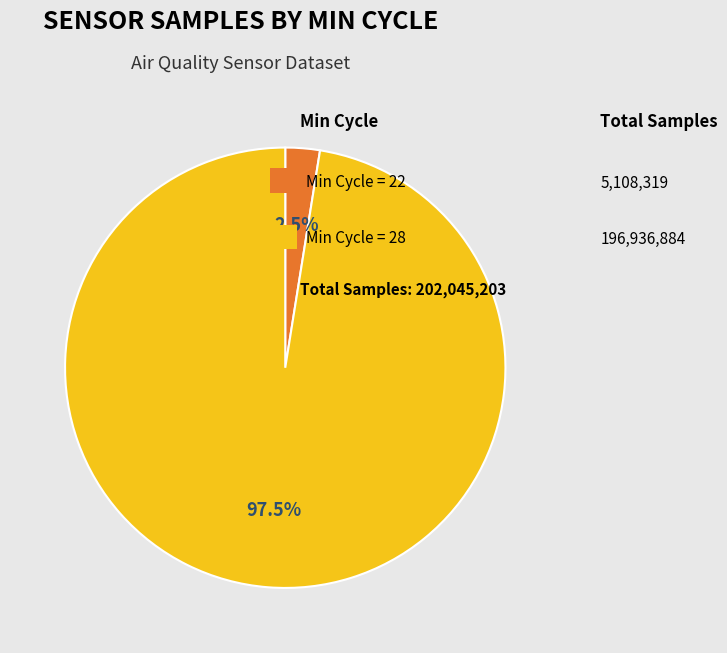

Is there a majority slice in this chart?

Yes